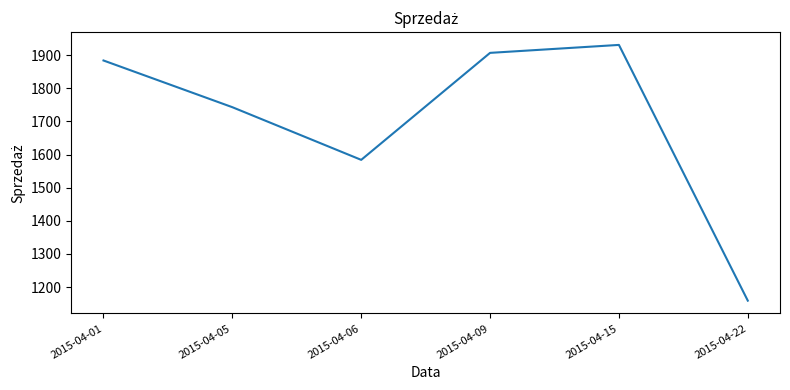

True or false: the data shows 627 at 2015-04-15.

False